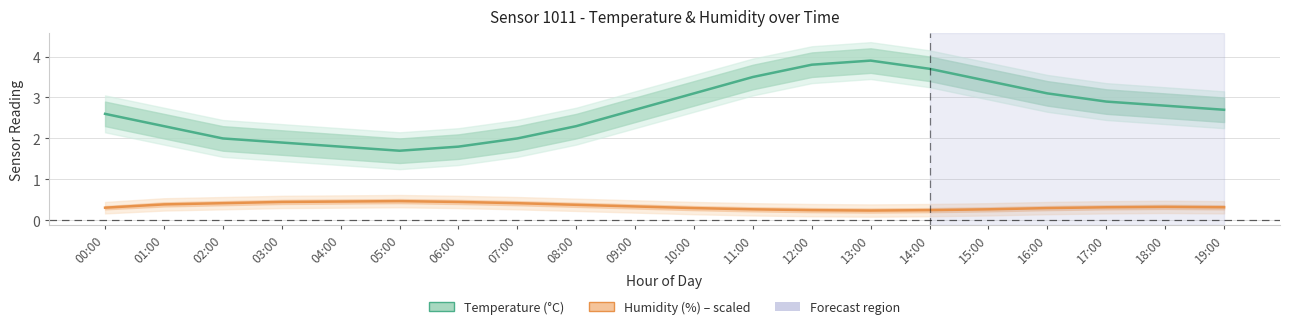

What is the sum of all Humidity (%) – scaled values?

6.9